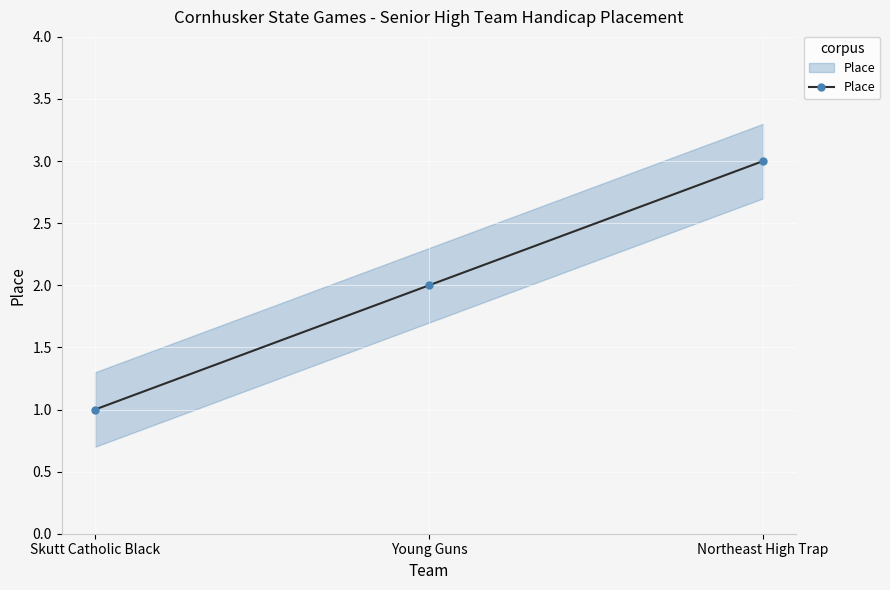

How many data points are less than 2?

1